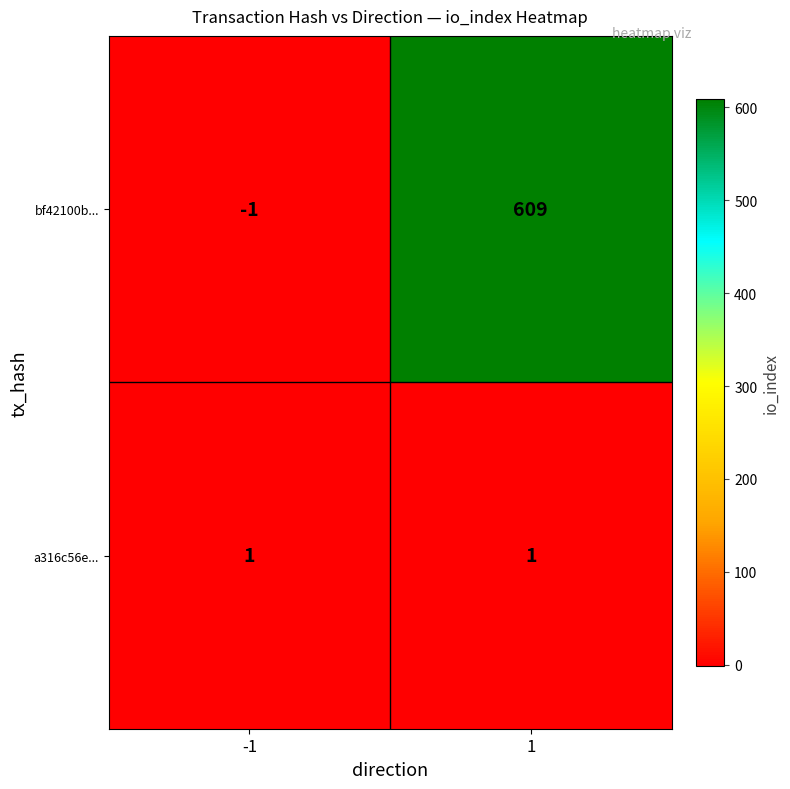

List the series in order of their peak value, highest first.

bf42100b..., a316c56e...